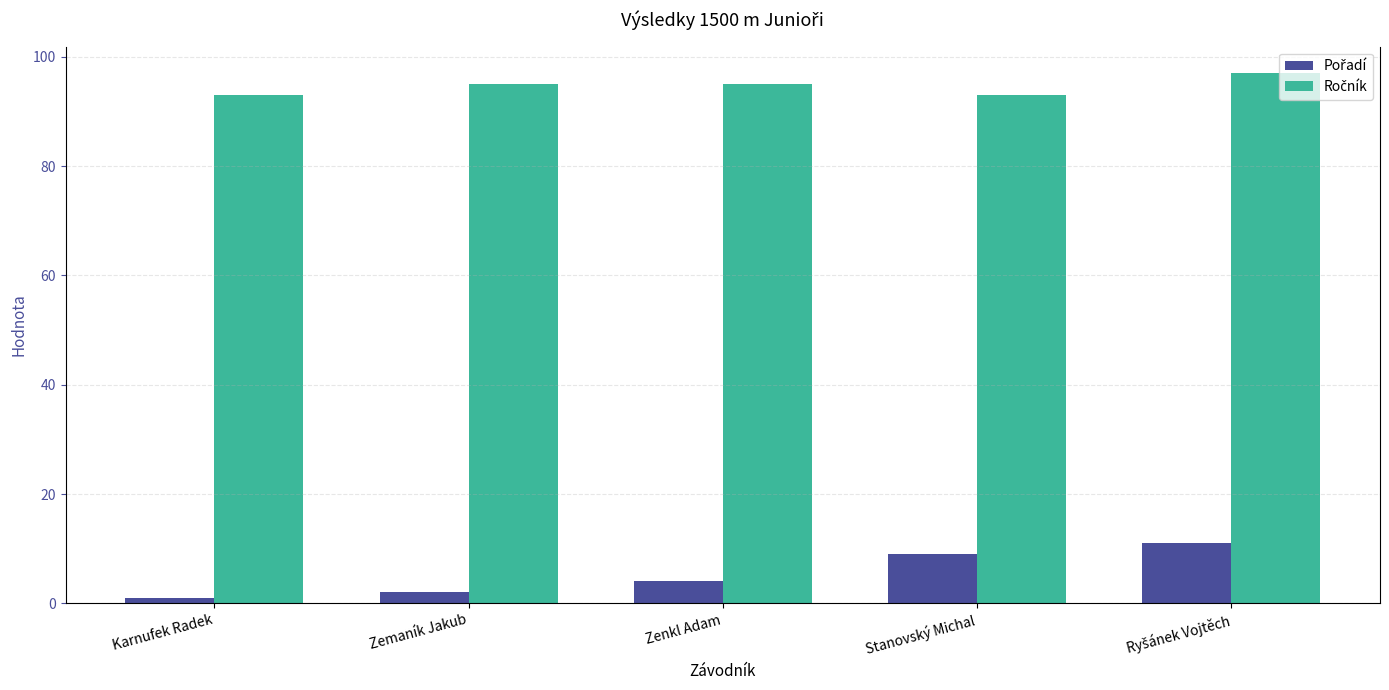

What is the total value across all series at Stanovský Michal?

102